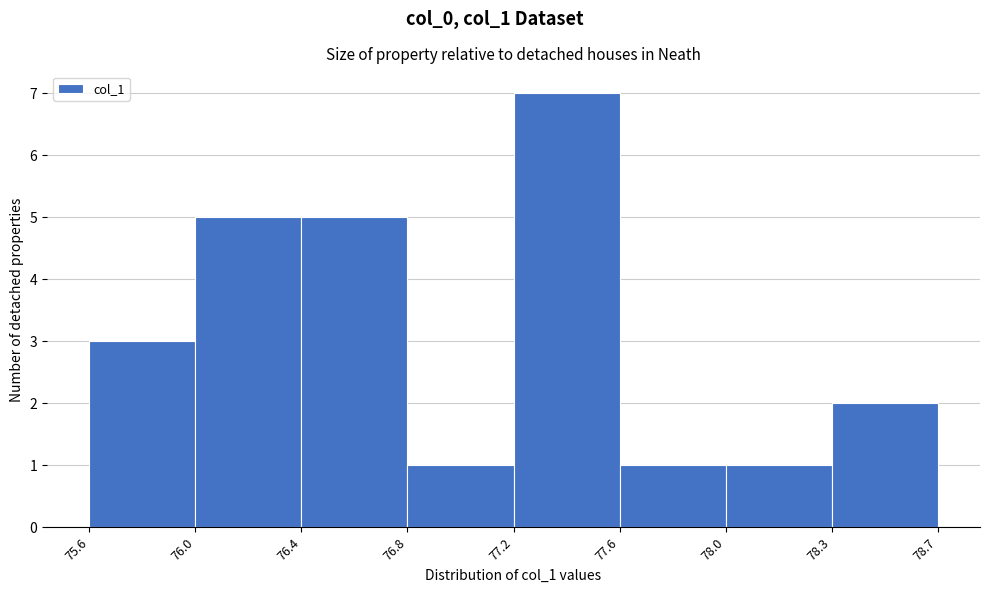

Reading right to left, list all the values displayed in this chart.

78.3=2	78.0=1	77.6=1	77.2=7	76.8=1	76.4=5	76.0=5	75.6=3